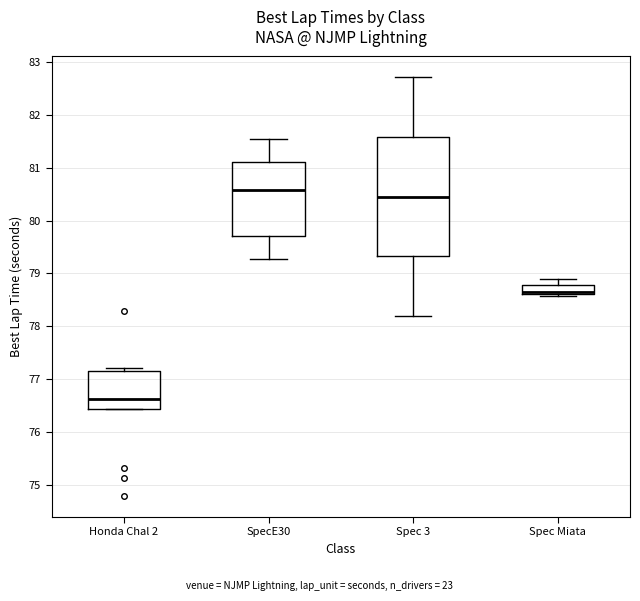

Where does the upper whisker of the box for Spec 3 end on the y-axis? The values are not printed on the chart, so give them approximately, as read against the axis.

82.7